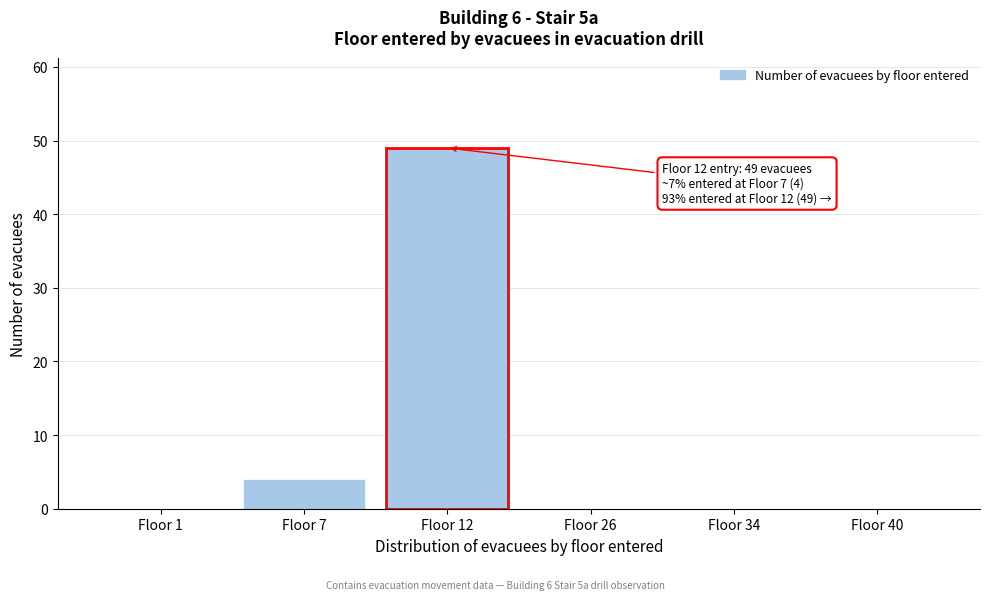

Reading left to right, extract all data points from this chart.

Floor 1=0	Floor 7=4	Floor 12=49	Floor 26=0	Floor 34=0	Floor 40=0